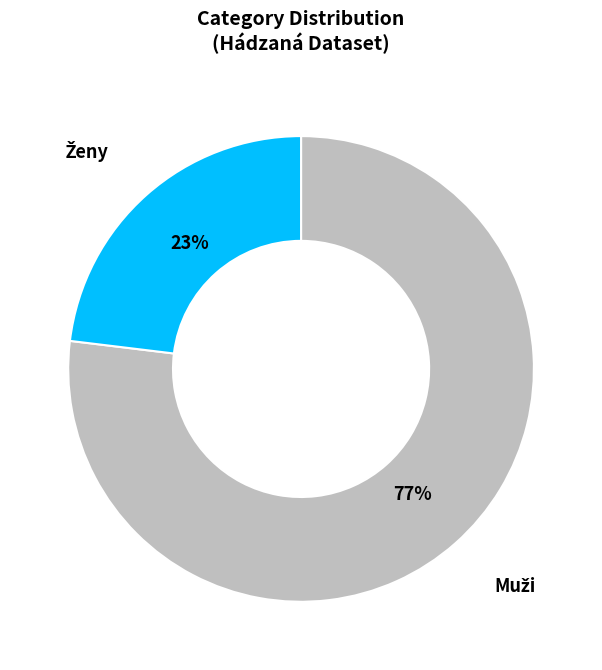

To the nearest percent, what is the average slice percentage?

50%